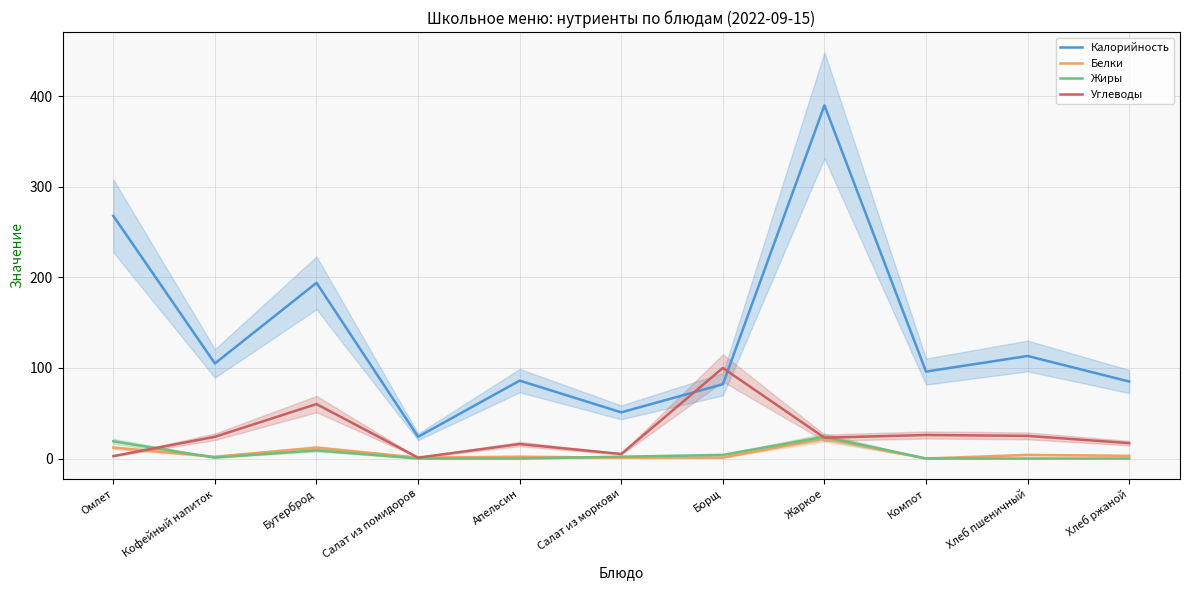

What is the label of the 3rd point from the left?

Бутерброд